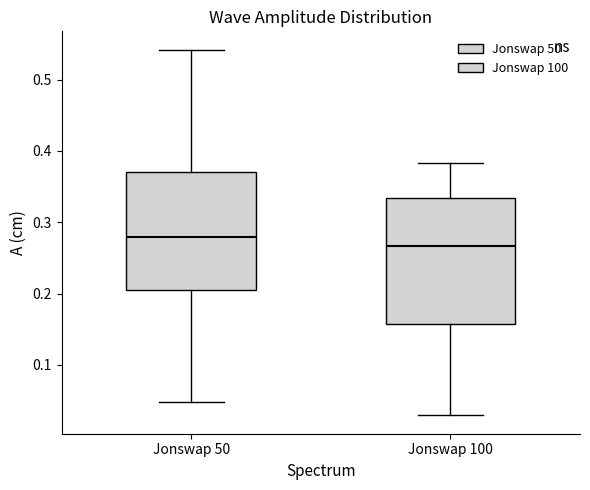

Where does the median line of the box for Jonswap 50 sit on the y-axis? The values are not printed on the chart, so give them approximately, as read against the axis.

0.28